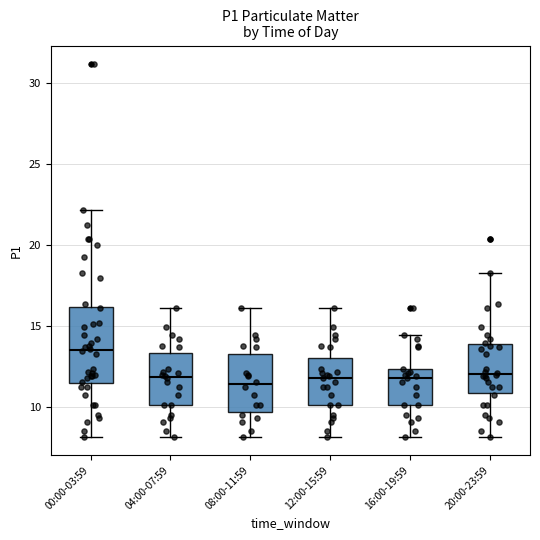

Reading left to right, transcribe this box plot: for each box, give where its median line is, the range the box spans, and where its two whiskers end, as read against the y-axis. The values are not printed on the chart, so give them approximately, as read against the axis.

00:00-03:59: median 13.5, box 11.5 to 16.0, whiskers 8.0 to 22.0
04:00-07:59: median 12.0, box 10.0 to 13.5, whiskers 8.0 to 16.0
08:00-11:59: median 11.5, box 9.5 to 13.5, whiskers 8.0 to 16.0
12:00-15:59: median 12.0, box 10.0 to 13.0, whiskers 8.0 to 16.0
16:00-19:59: median 12.0, box 10.0 to 12.5, whiskers 8.0 to 14.5
20:00-23:59: median 12.0, box 11.0 to 14.0, whiskers 8.0 to 18.5